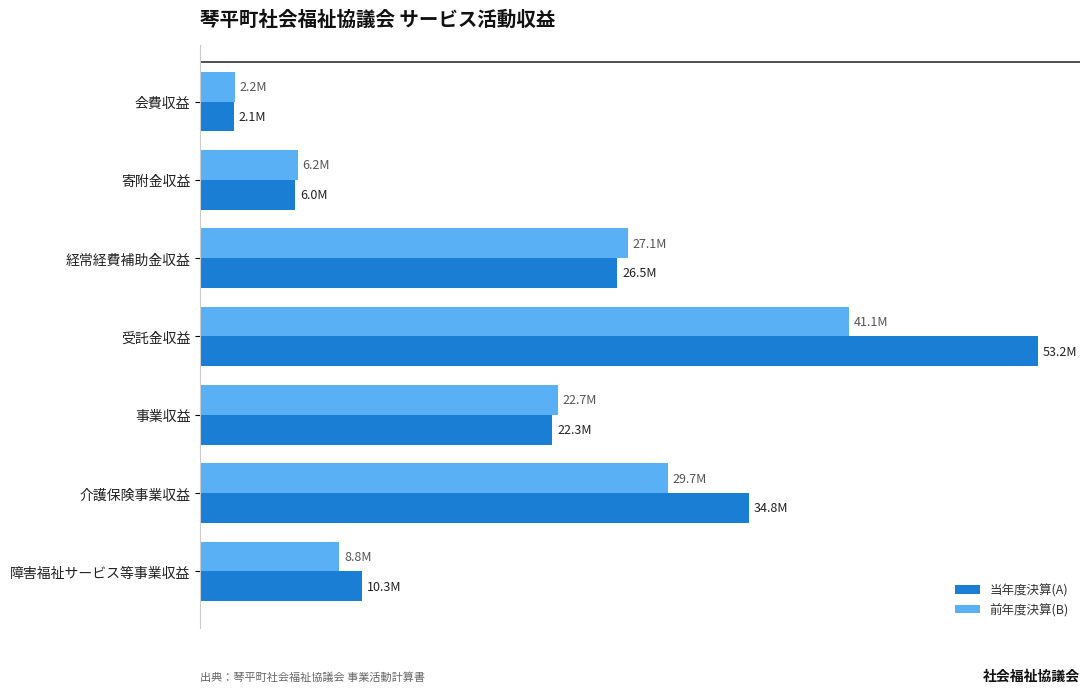

At which label is 当年度決算(A) closest to 27635881?

経常経費補助金収益